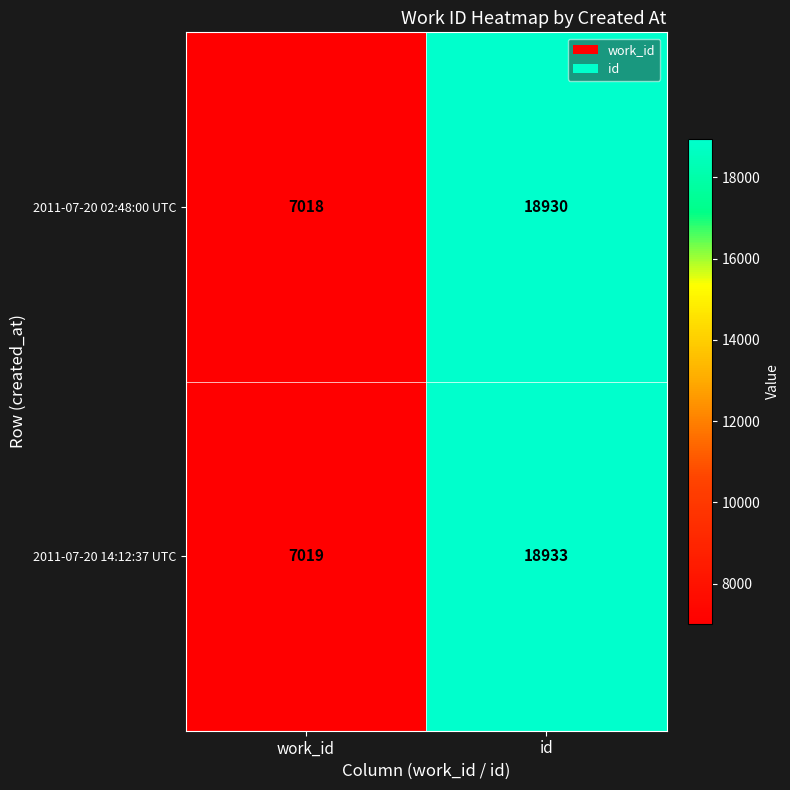

Where is 2011-07-20 14:12:37 UTC nearest to the value 12976?

work_id